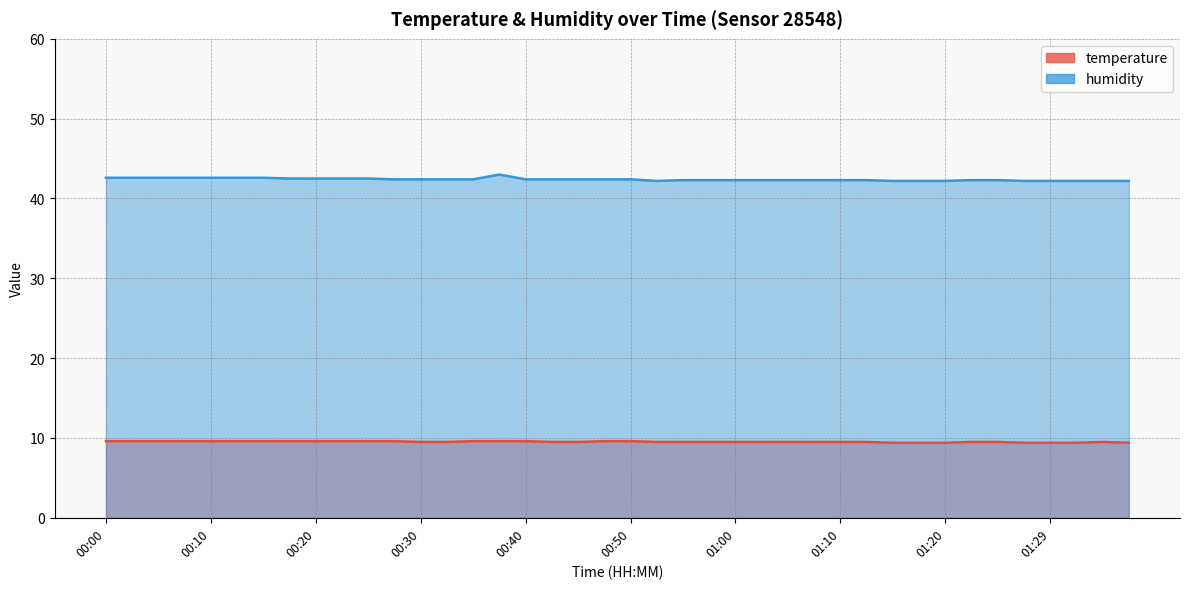

At 00:40, list the series in order from largest to smallest.

humidity, temperature